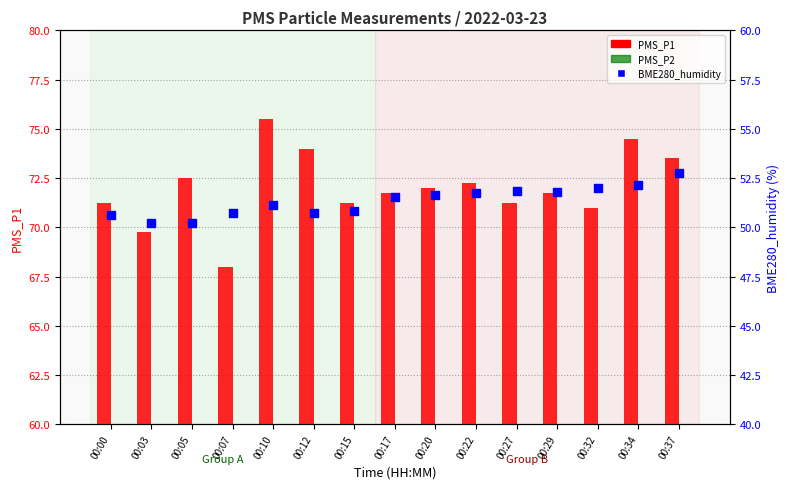

Which series has the largest total across all categories?

PMS_P1